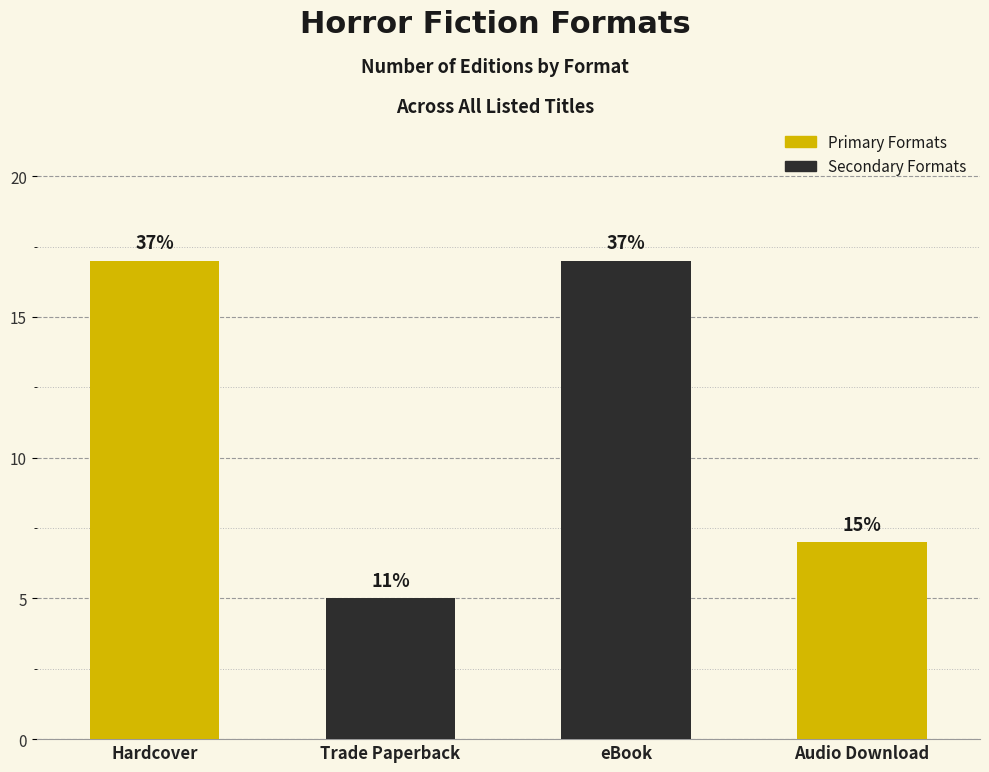

Which label corresponds to the largest value in the chart?

Hardcover